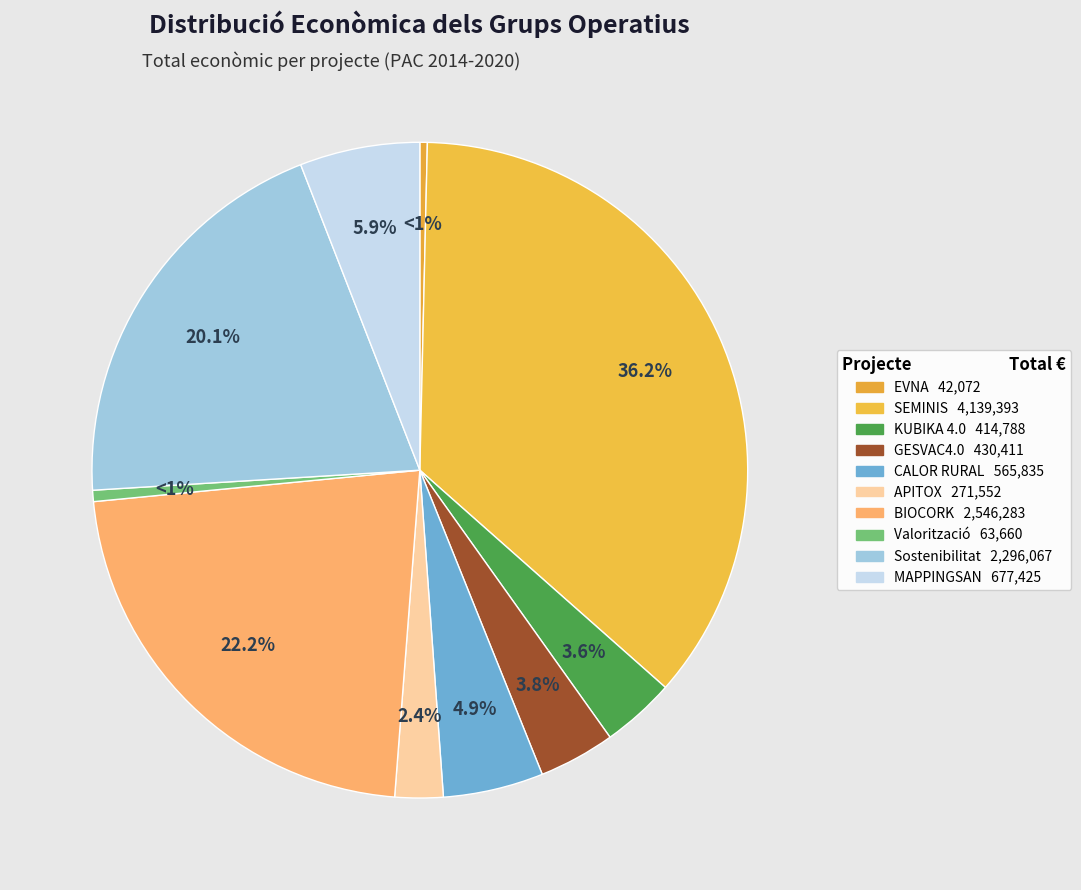

How many segments does this pie chart have?

10